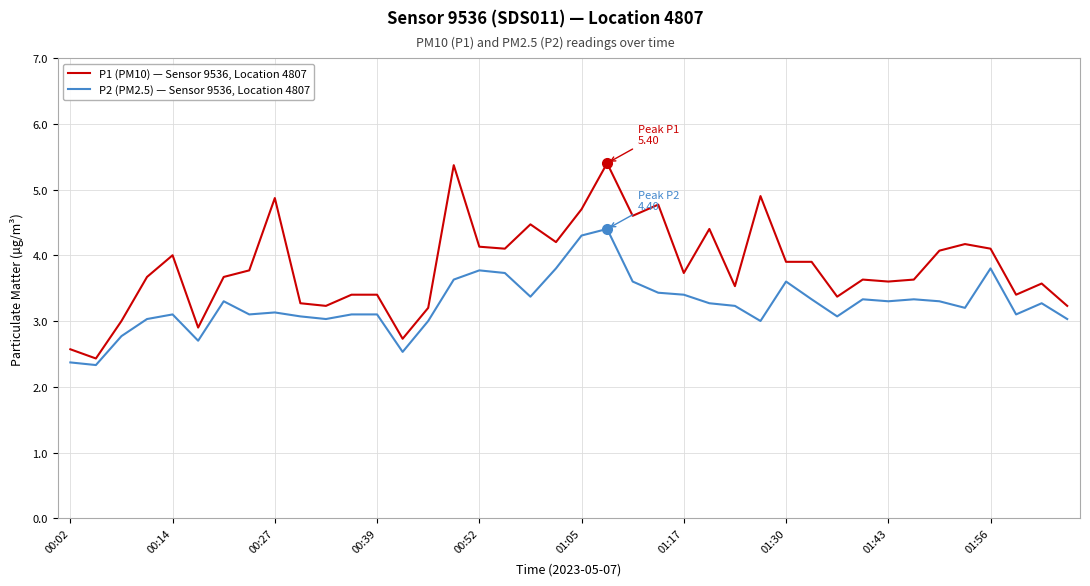

Reading left to right, transcribe all the data shown in this chart.

P1 (PM10) — Sensor 9536, Location 4807: 2.6	2.4	3.0	3.7	4.0	2.9	3.7	3.8	4.9	3.3	3.2	3.4	3.4	2.7	3.2	5.4	4.1	4.1	4.5	4.2	4.7	5.4	4.6	4.8	3.7	4.4	3.5	4.9	3.9	3.9	3.4	3.6	3.6	3.6	4.1	4.2	4.1	3.4	3.6	3.2
P2 (PM2.5) — Sensor 9536, Location 4807: 2.4	2.3	2.8	3.0	3.1	2.7	3.3	3.1	3.1	3.1	3.0	3.1	3.1	2.5	3.0	3.6	3.8	3.7	3.4	3.8	4.3	4.4	3.6	3.4	3.4	3.3	3.2	3.0	3.6	3.3	3.1	3.3	3.3	3.3	3.3	3.2	3.8	3.1	3.3	3.0